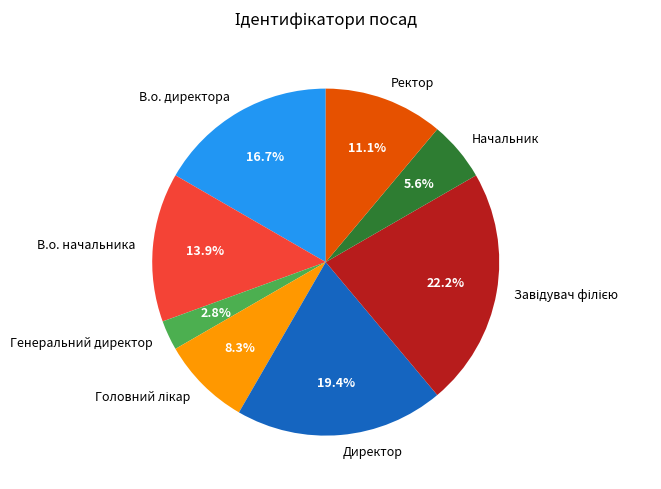

To the nearest percent, what is the difference between the largest and smallest slice percentages?

19%